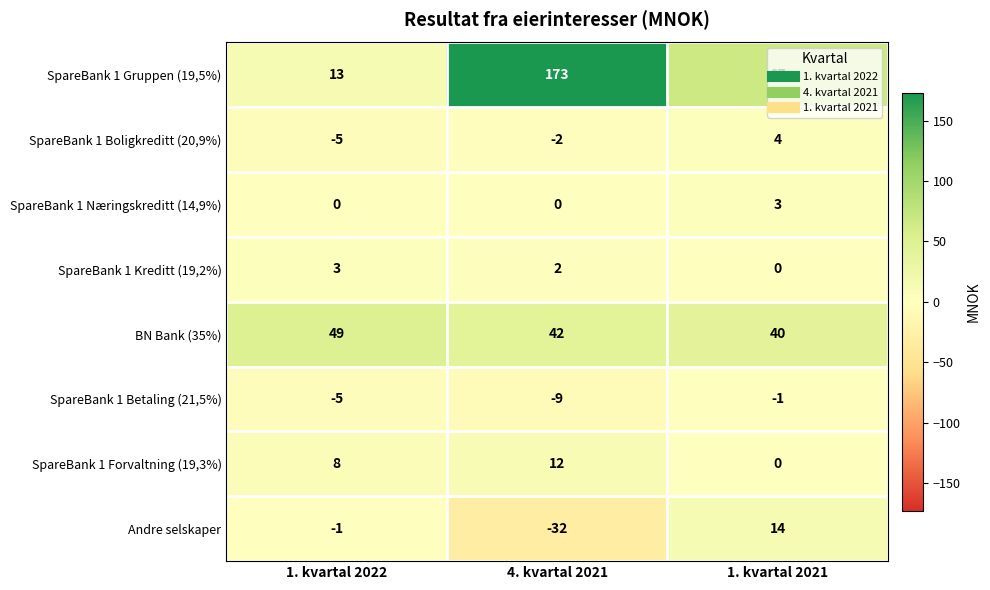

The value of SpareBank 1 Næringskreditt (14,9%) at 1. kvartal 2021 is 4. True or false?

False